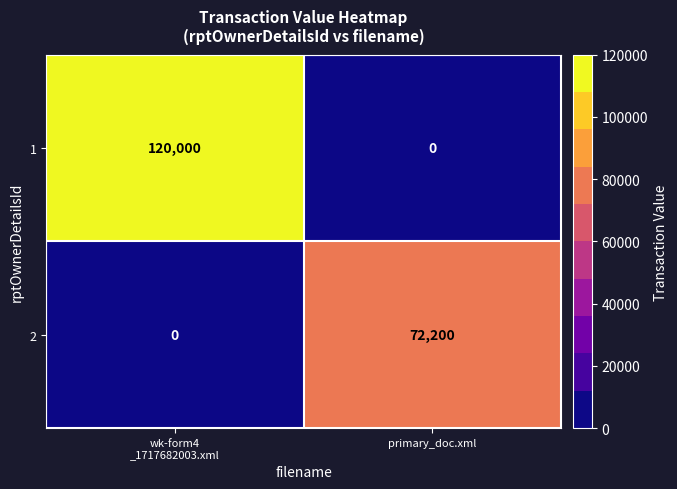

Which series has the largest total across all categories?

1